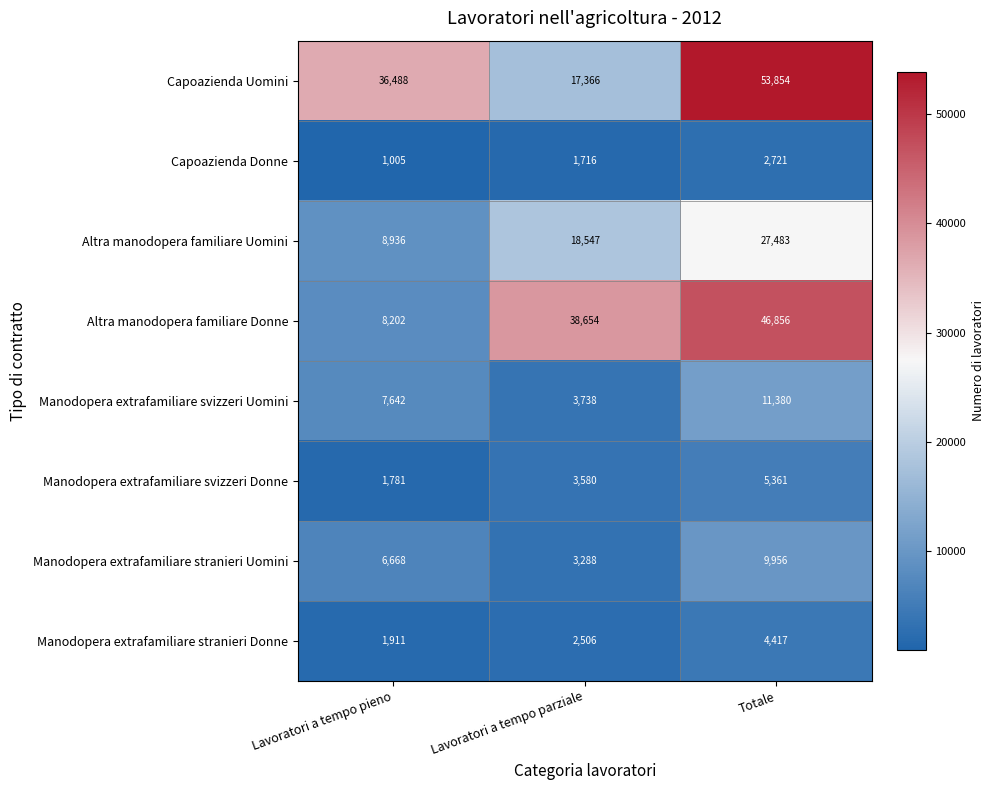

What is the sum of all Manodopera extrafamiliare svizzeri Donne values?

10722